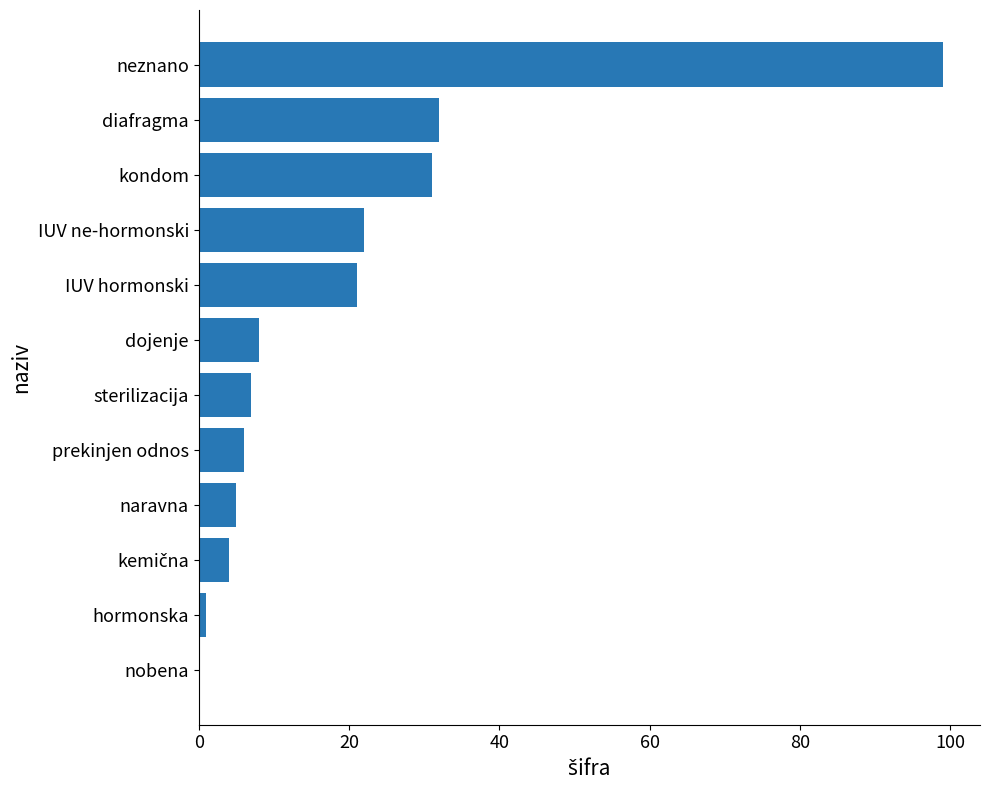

Count the number of data series in this chart.

1